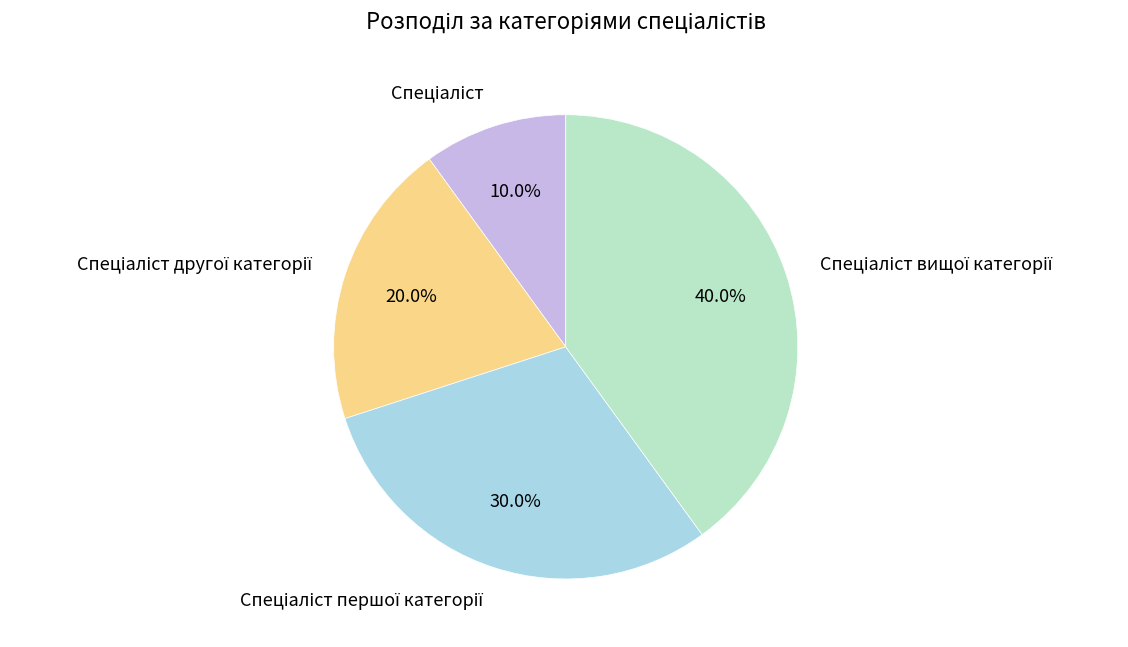

Is there a majority slice in this chart?

No